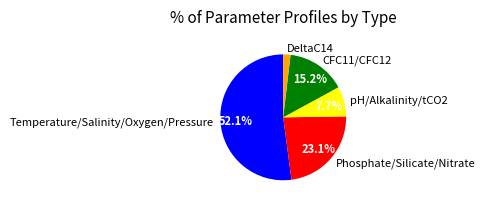

Count the number of slices in the pie.

5